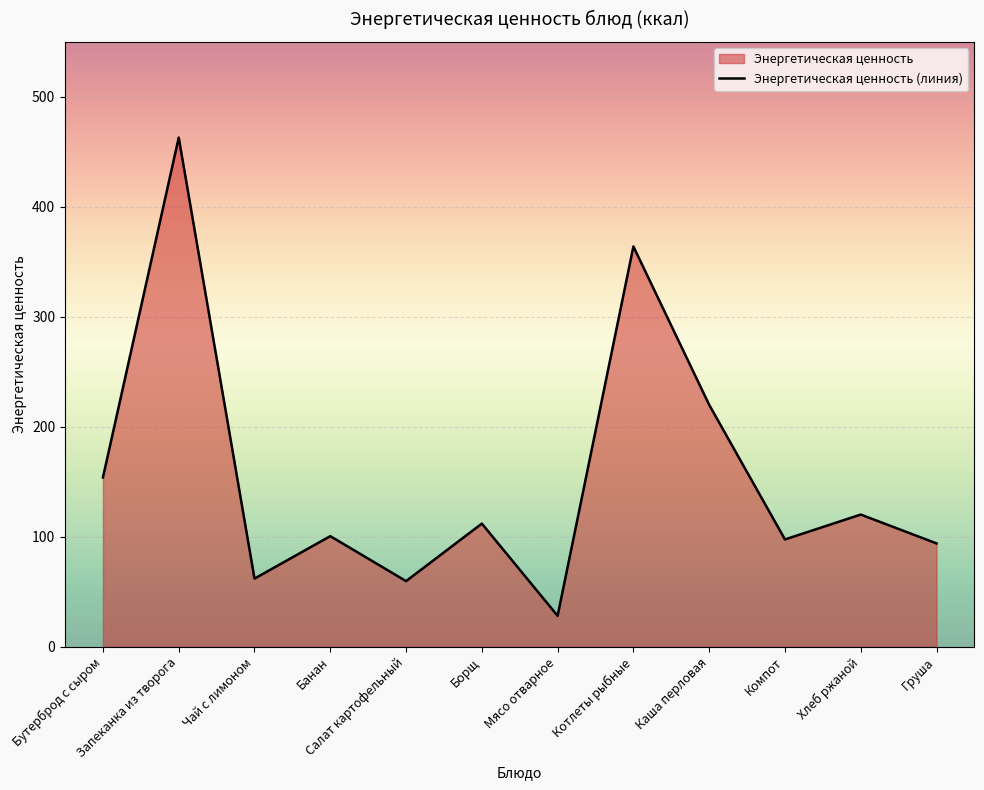

What is the difference between the maximum and minimum values?

434.9